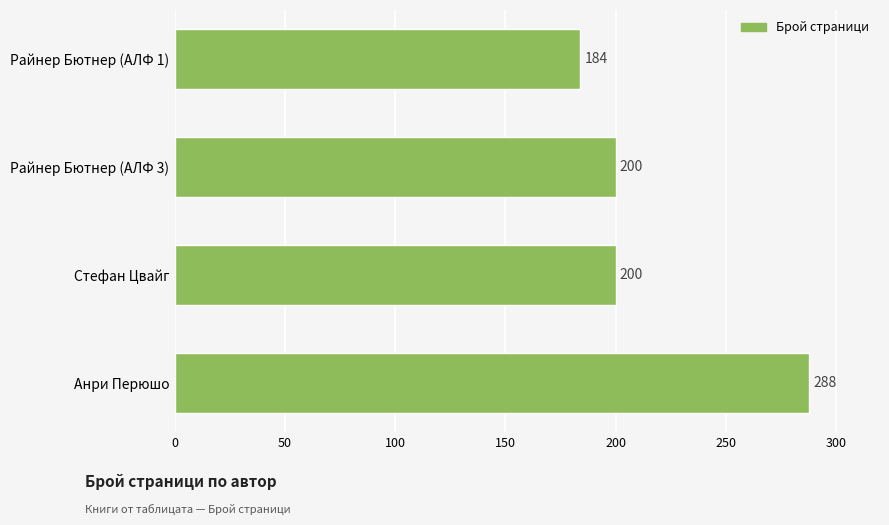

How many values are between 200 and 288?

3